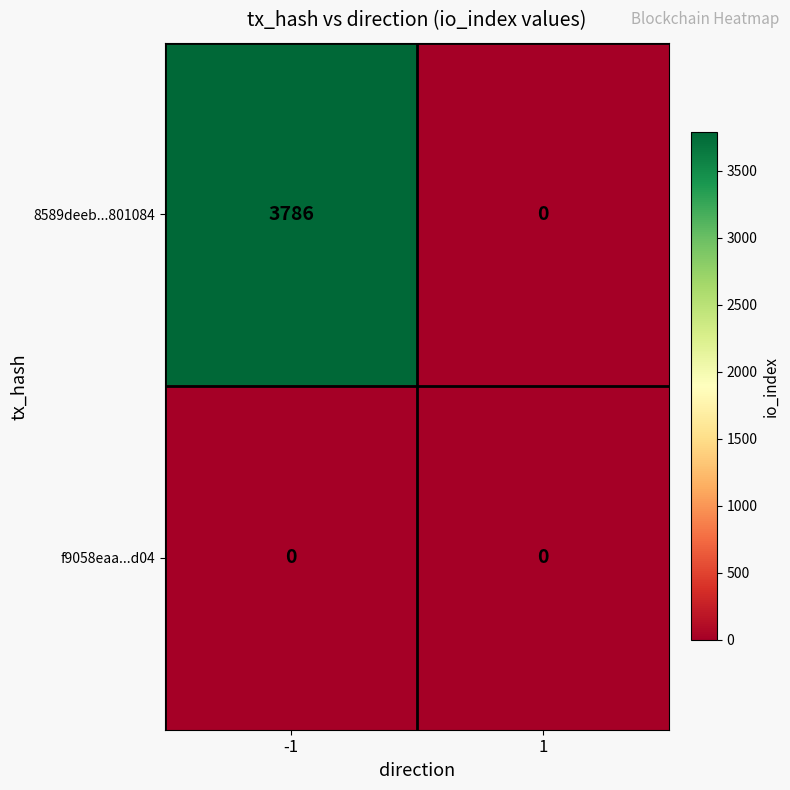

At which category is the sum across all series the highest?

-1